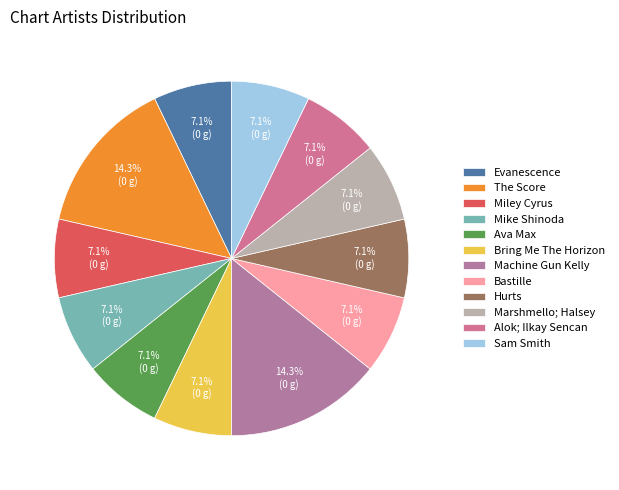

What is the total percentage of Ava Max and Miley Cyrus?

14.3%